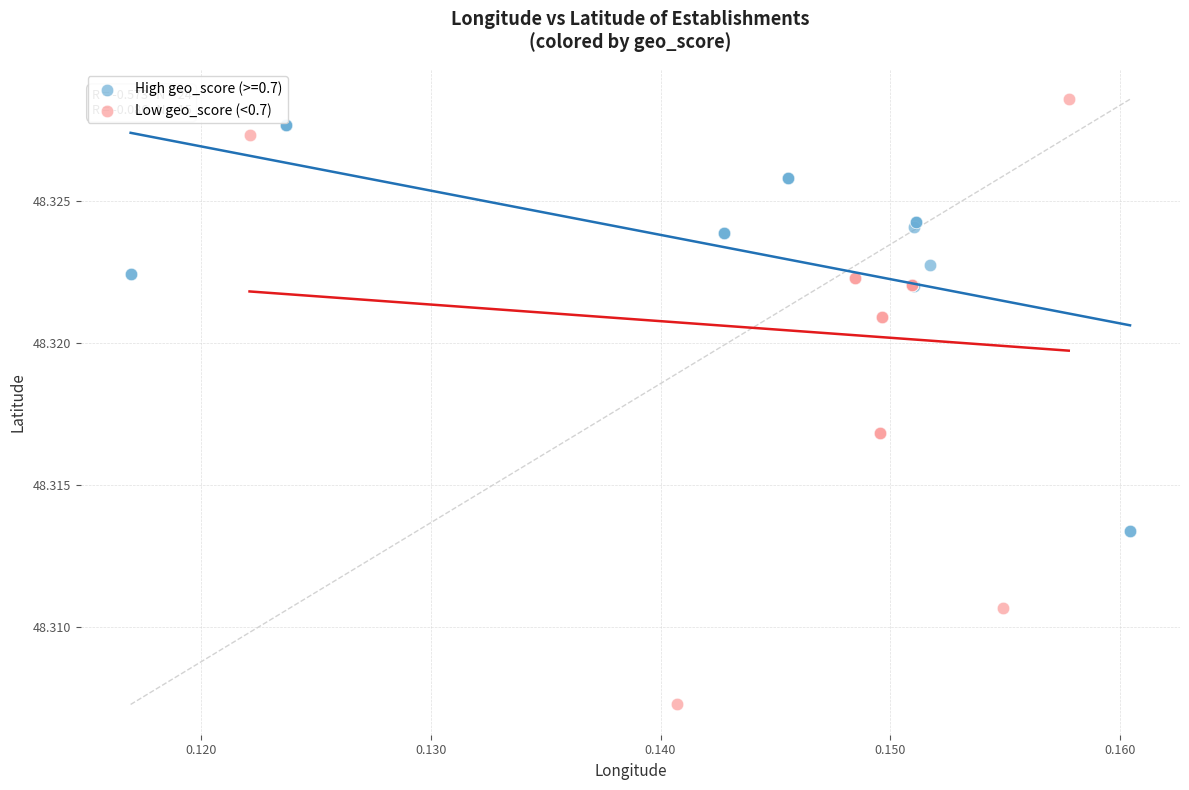

Which series contains the lowest Y value?

Low geo_score (<0.7)